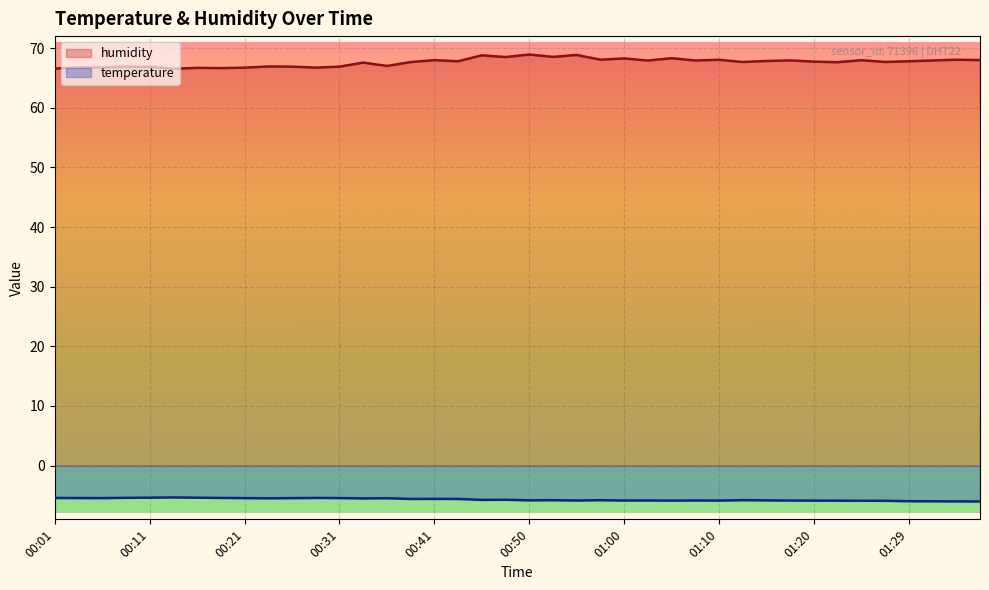

How many lines are shown in the chart?

2